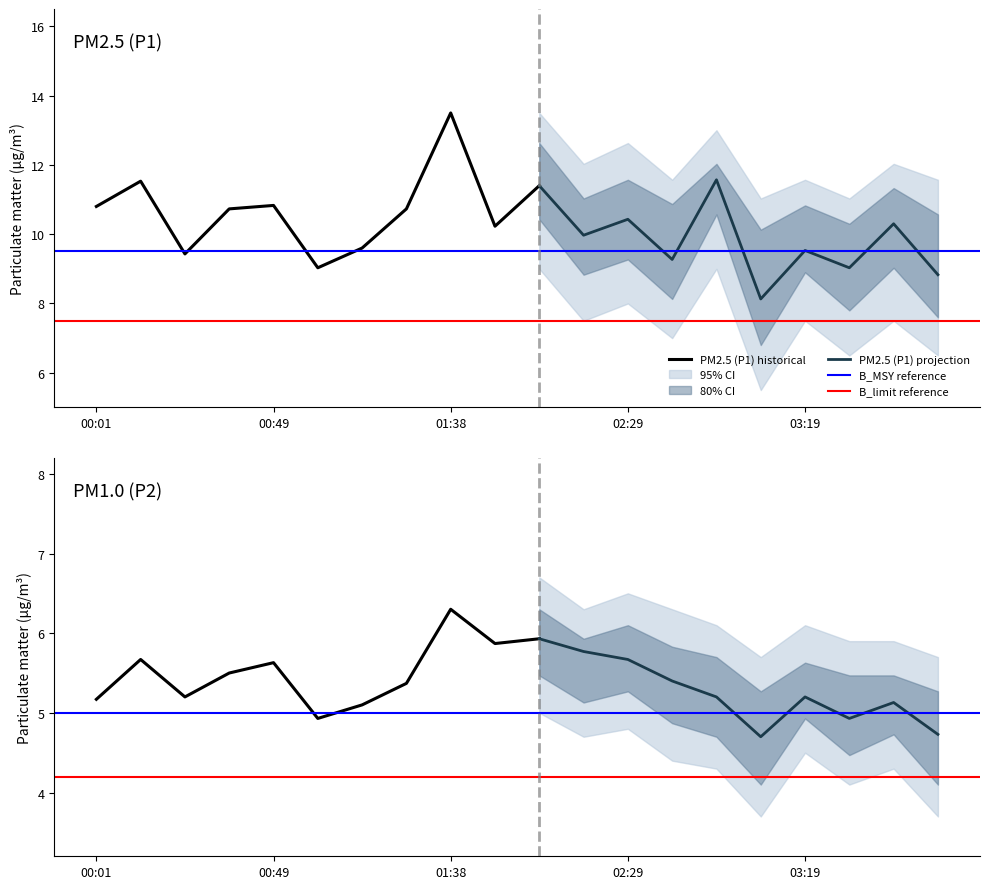

Reading left to right, transcribe all the data shown in this chart.

P1: 10.8	11.5	9.4	10.7	10.8	9.0	9.6	10.7	13.5	10.2	11.4	10.0	10.4	9.3	11.6	8.1	9.5	9.0	10.3	8.8
P2: 5.2	5.7	5.2	5.5	5.6	4.9	5.1	5.4	6.3	5.9	5.9	5.8	5.7	5.4	5.2	4.7	5.2	4.9	5.1	4.7